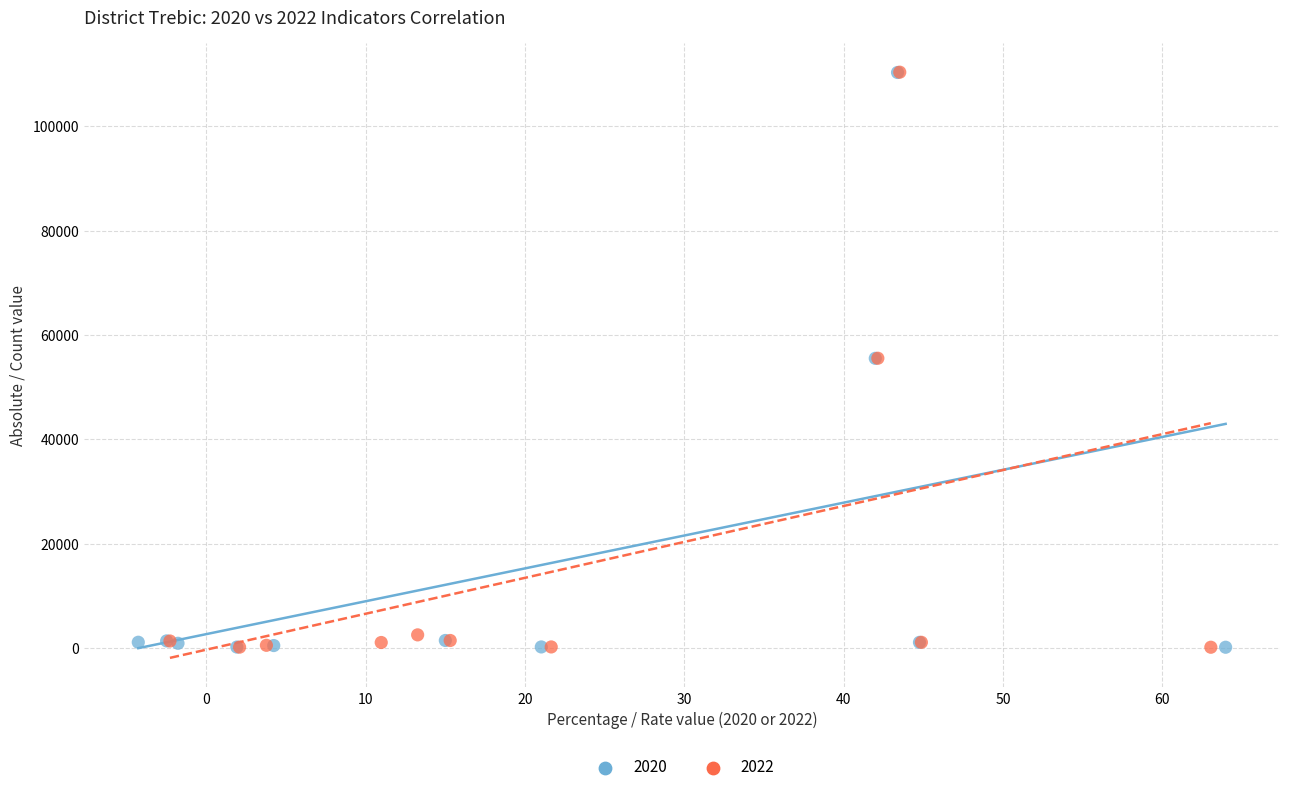

What are all the series names shown in the legend?

2020, 2022